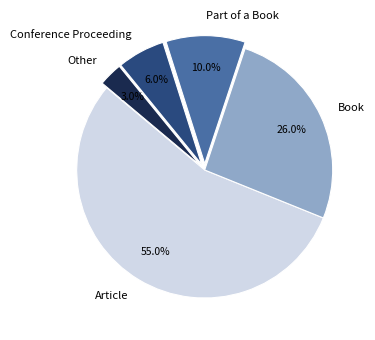

Does any single category account for the majority?

Yes